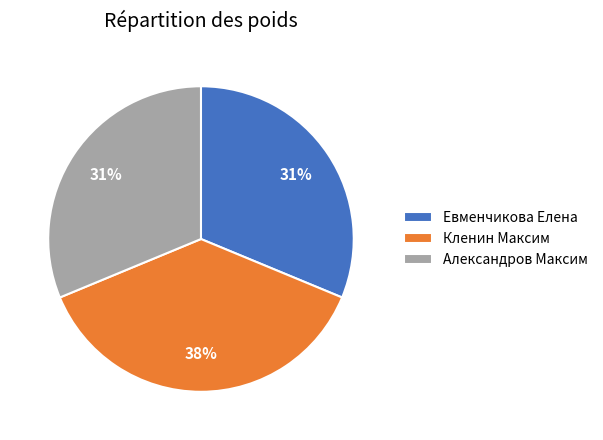

What percentage is the Евменчикова Елена slice, to the nearest percent?

31%